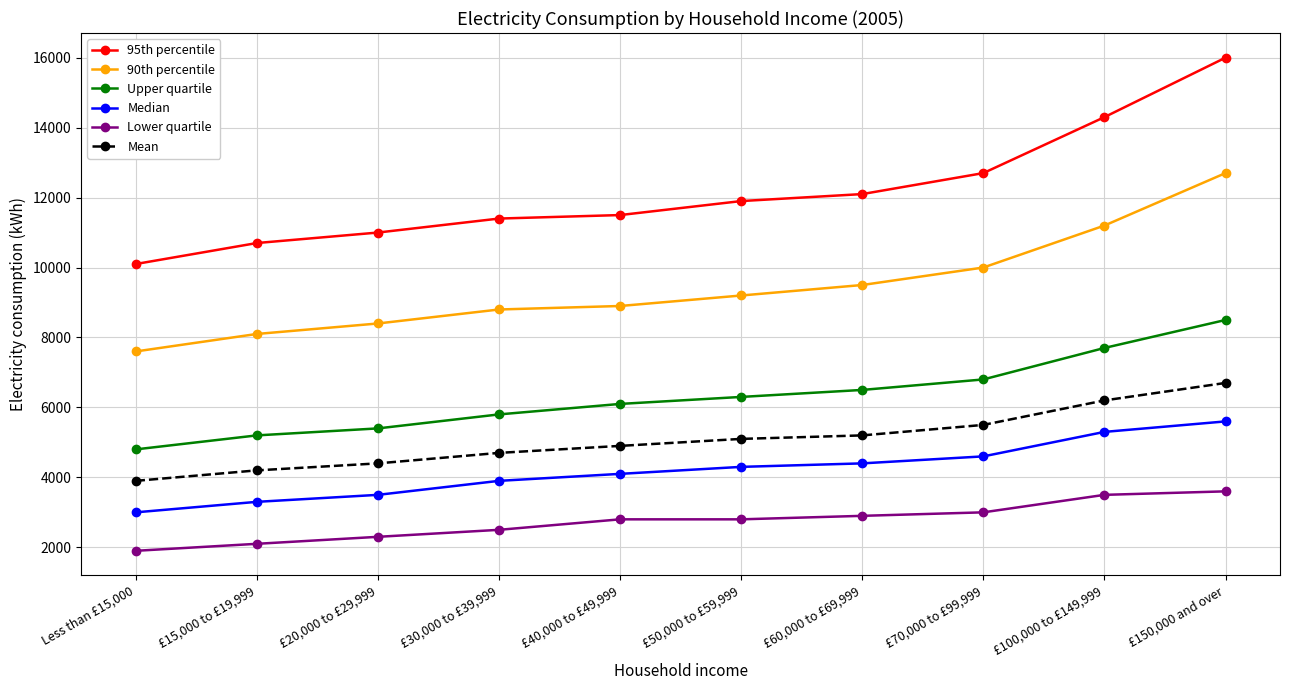

Reading right to left, what are all the values shown in this chart?

95th percentile: £150,000 and over=16000	£100,000 to £149,999=14300	£70,000 to £99,999=12700	£60,000 to £69,999=12100	£50,000 to £59,999=11900	£40,000 to £49,999=11500	£30,000 to £39,999=11400	£20,000 to £29,999=11000	£15,000 to £19,999=10700	Less than £15,000=10100
90th percentile: £150,000 and over=12700	£100,000 to £149,999=11200	£70,000 to £99,999=10000	£60,000 to £69,999=9500	£50,000 to £59,999=9200	£40,000 to £49,999=8900	£30,000 to £39,999=8800	£20,000 to £29,999=8400	£15,000 to £19,999=8100	Less than £15,000=7600
Upper quartile: £150,000 and over=8500	£100,000 to £149,999=7700	£70,000 to £99,999=6800	£60,000 to £69,999=6500	£50,000 to £59,999=6300	£40,000 to £49,999=6100	£30,000 to £39,999=5800	£20,000 to £29,999=5400	£15,000 to £19,999=5200	Less than £15,000=4800
Median: £150,000 and over=5600	£100,000 to £149,999=5300	£70,000 to £99,999=4600	£60,000 to £69,999=4400	£50,000 to £59,999=4300	£40,000 to £49,999=4100	£30,000 to £39,999=3900	£20,000 to £29,999=3500	£15,000 to £19,999=3300	Less than £15,000=3000
Lower quartile: £150,000 and over=3600	£100,000 to £149,999=3500	£70,000 to £99,999=3000	£60,000 to £69,999=2900	£50,000 to £59,999=2800	£40,000 to £49,999=2800	£30,000 to £39,999=2500	£20,000 to £29,999=2300	£15,000 to £19,999=2100	Less than £15,000=1900
Mean: £150,000 and over=6700	£100,000 to £149,999=6200	£70,000 to £99,999=5500	£60,000 to £69,999=5200	£50,000 to £59,999=5100	£40,000 to £49,999=4900	£30,000 to £39,999=4700	£20,000 to £29,999=4400	£15,000 to £19,999=4200	Less than £15,000=3900